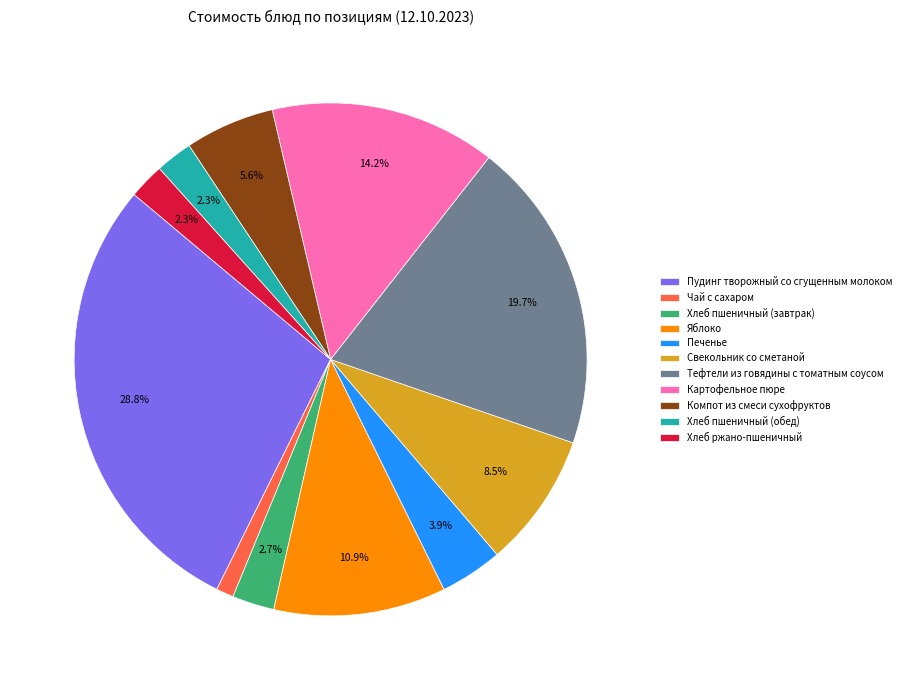

Which slice is the largest?

Пудинг творожный со сгущенным молоком